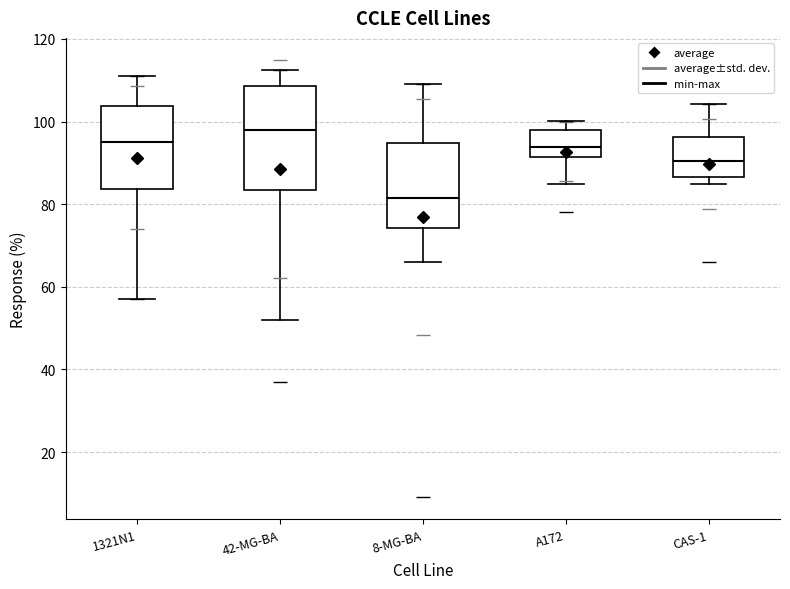

Which box is the tallest, from its lower edge to its upper edge?

42-MG-BA